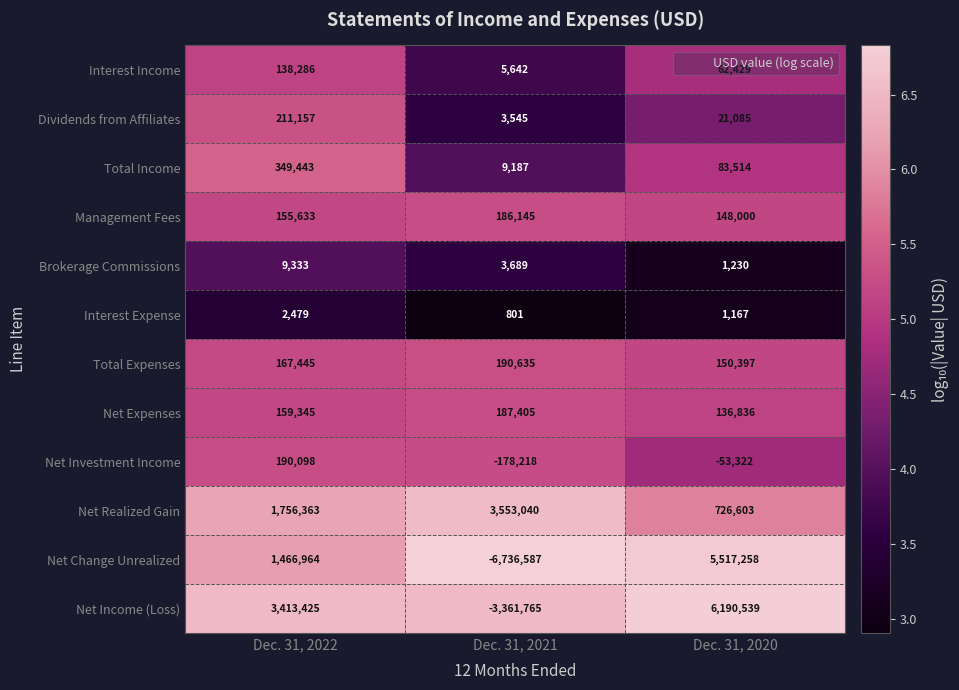

What is the total value across all series at Dec. 31, 2020?

12985736